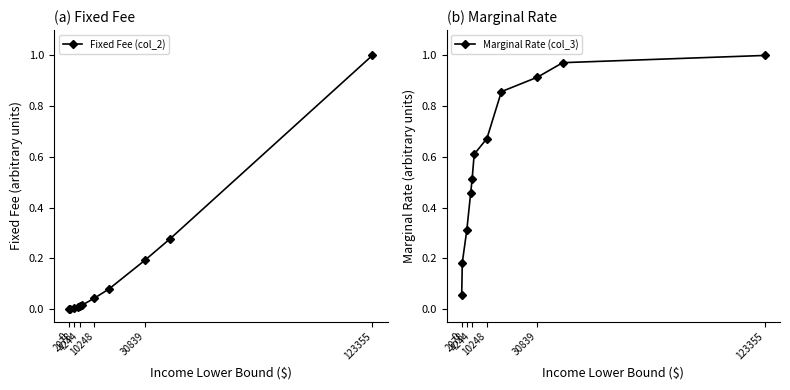

How many lines are shown in the chart?

2